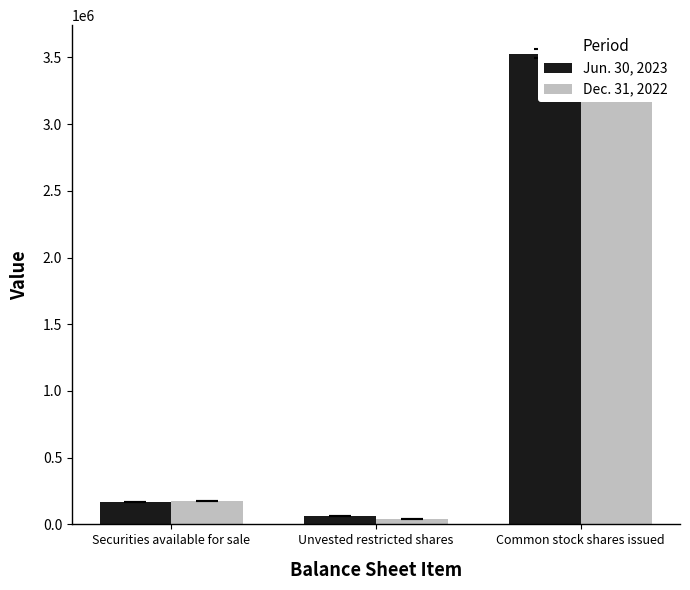

Is it true that Jun. 30, 2023 equals 3528240 at Common stock shares issued?

True